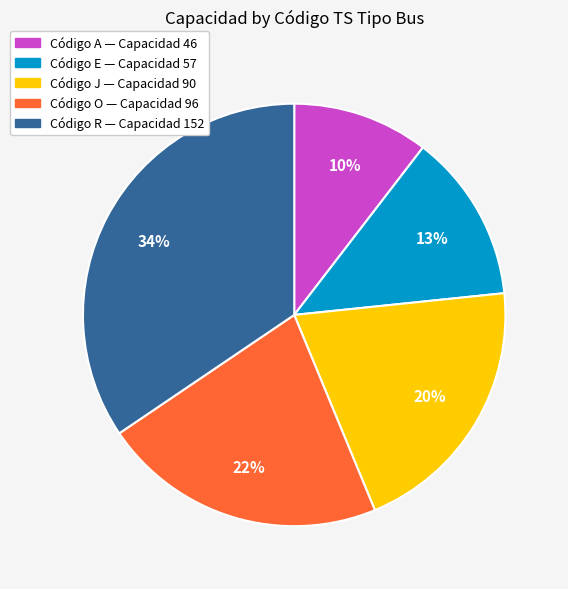

To the nearest percent, what is the difference between the largest and smallest slice percentages?

24%